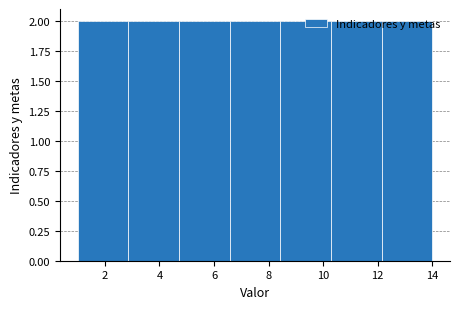

How tall is the bar that spans 8.4 to 10.2 on the x-axis? Neither the bar edges nor the heights are printed on the chart, so give them approximately, as read against the axes.

2